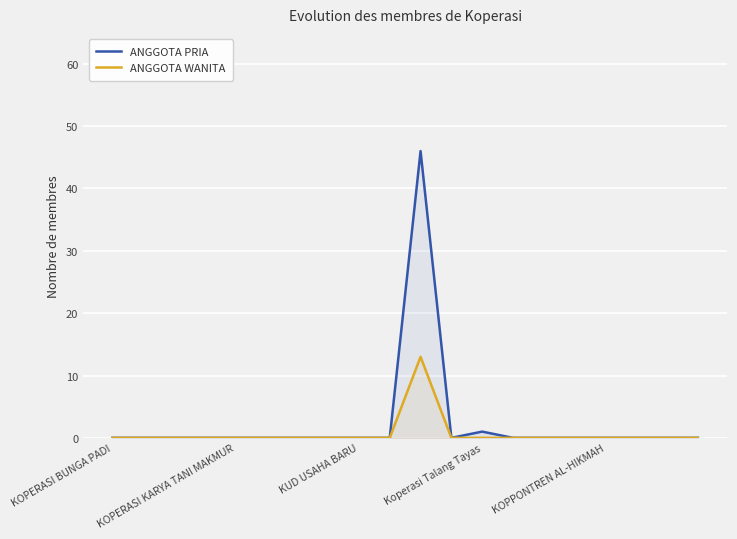

True or false: ANGGOTA WANITA has more than 0 interior local peaks.

True